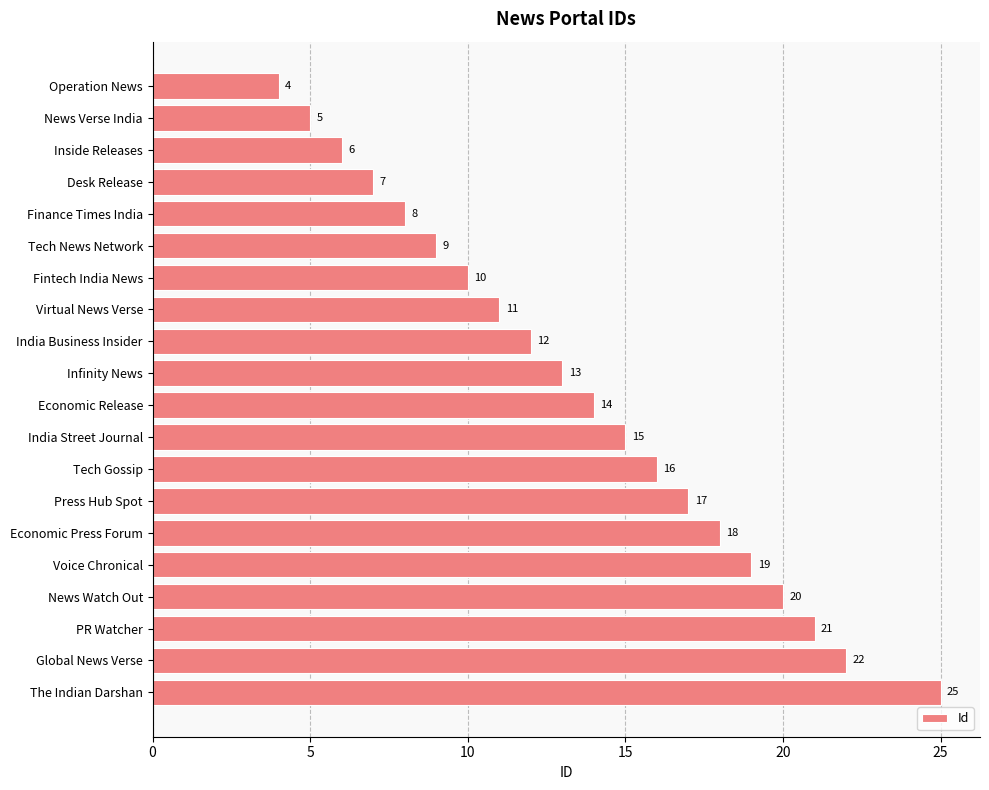

What is the smallest value displayed?

4